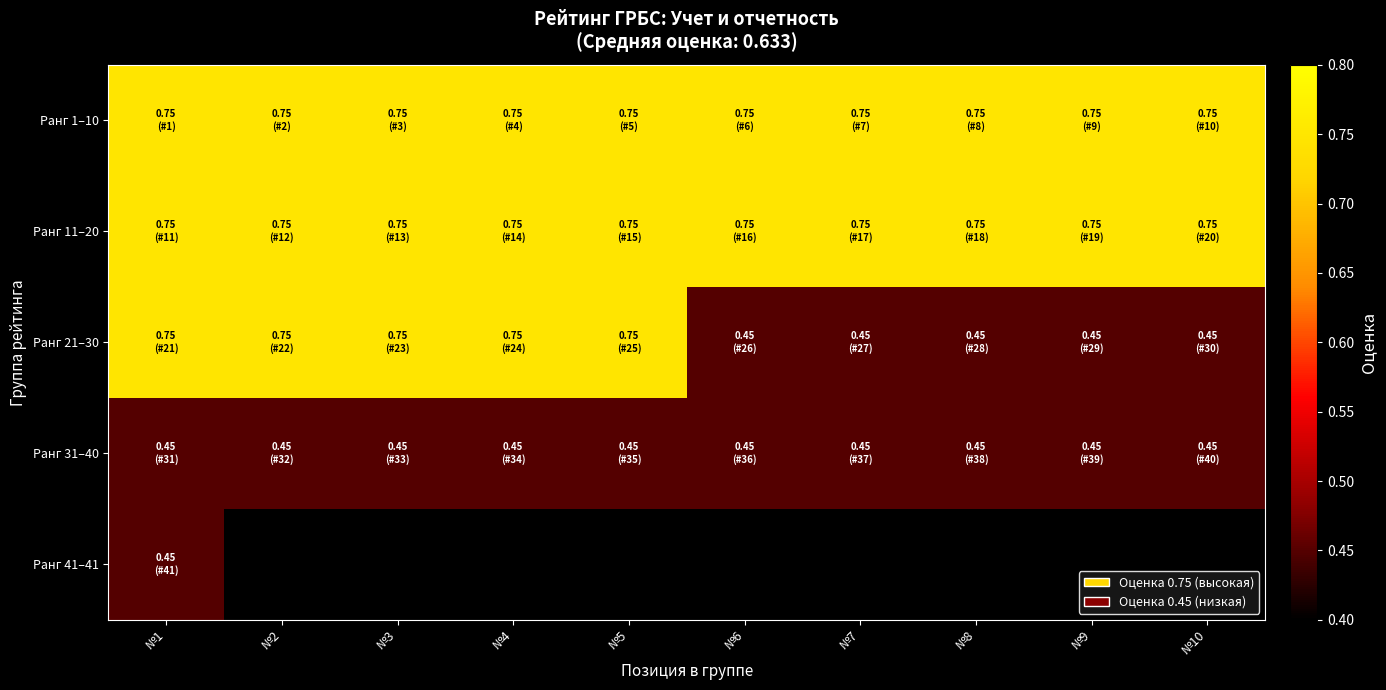

What is the maximum value for Ранг 31–40?

0.5